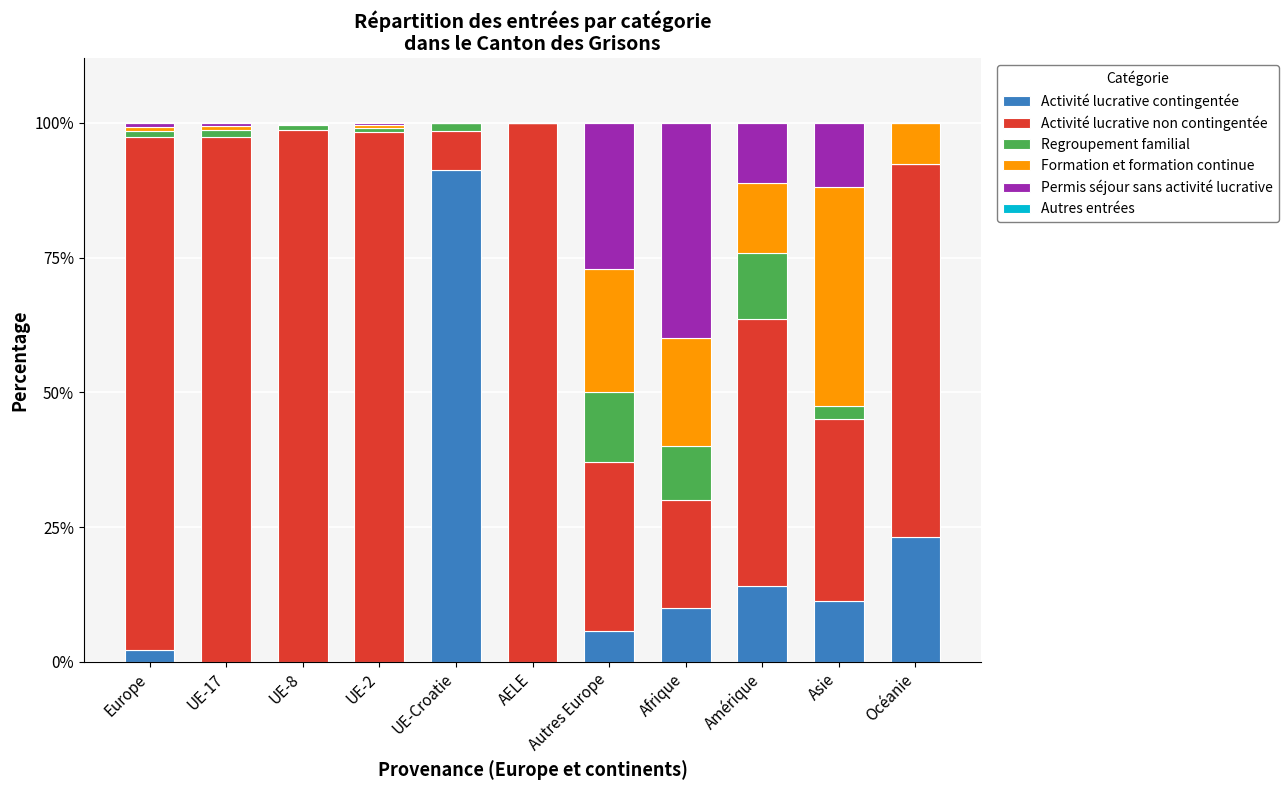

True or false: Activité lucrative contingentée has a value of 5.7 at Autres Europe.

True